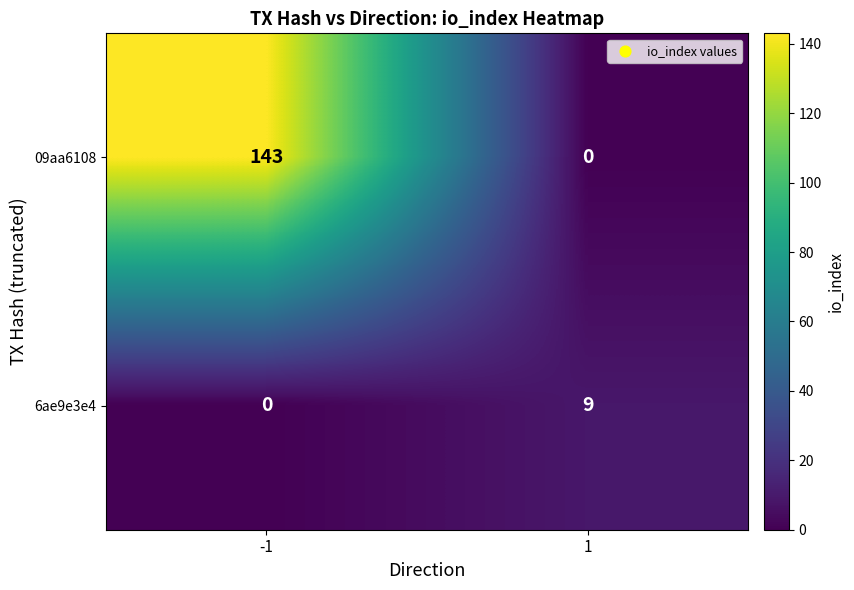

Which label corresponds to the largest value in the chart?

-1